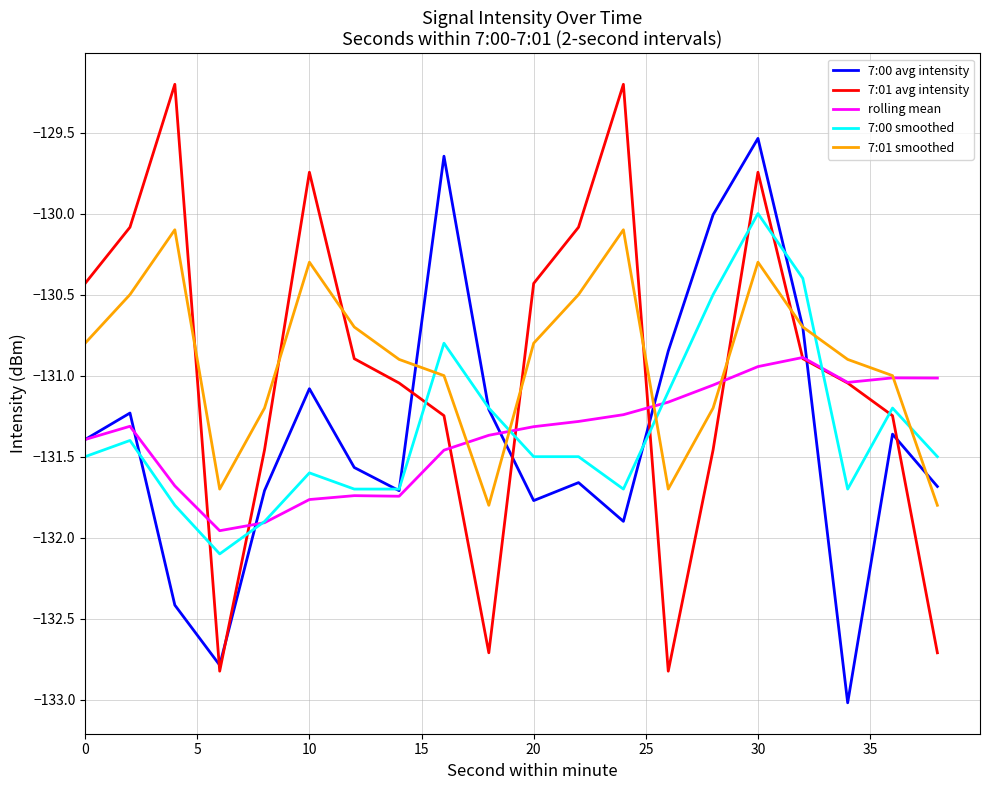

List the series in order of their peak value, lowest first.

rolling mean, 7:01 smoothed, 7:00 smoothed, 7:00 avg intensity, 7:01 avg intensity